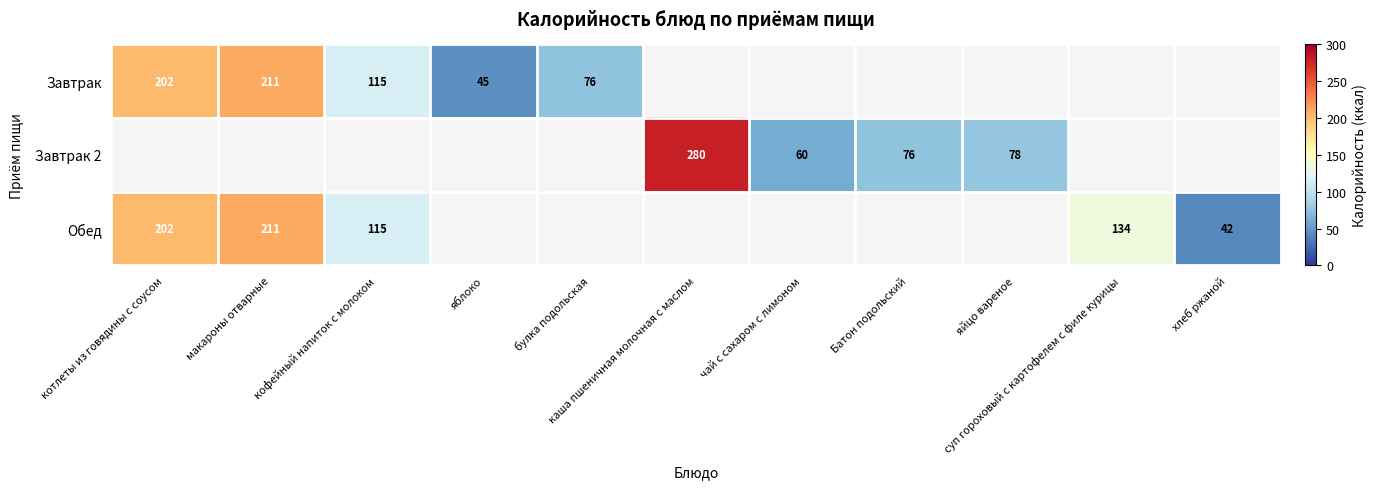

Where is Завтрак nearest to the value 128?

кофейный напиток с молоком